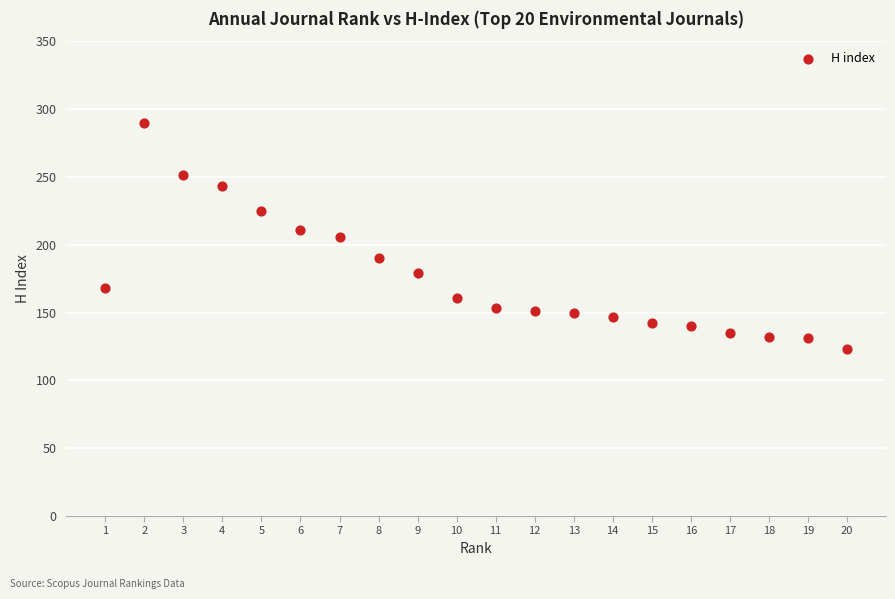

What is the range of Y values (max minus min)?

167